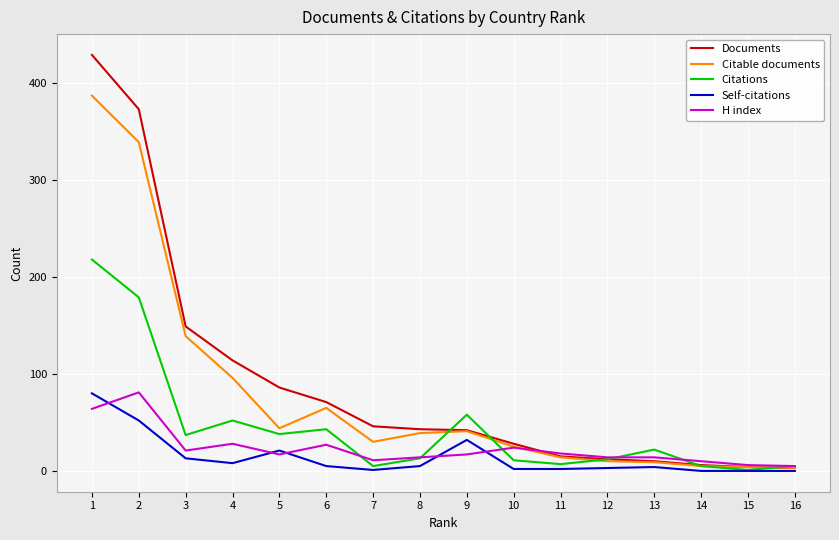

What is the total value across all series at 14?

26